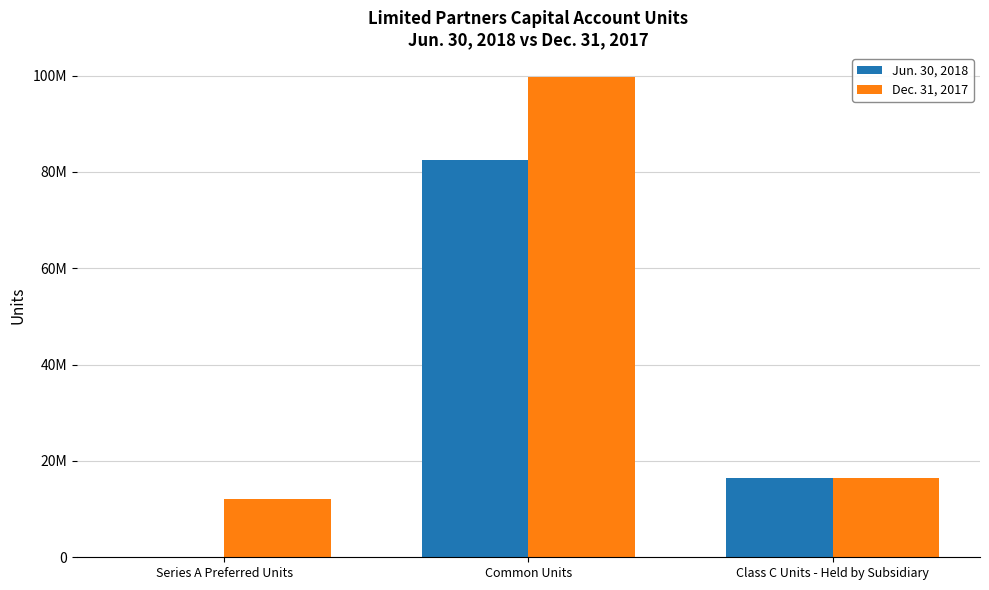

What is the total value across all series at Series A Preferred Units?

12000000